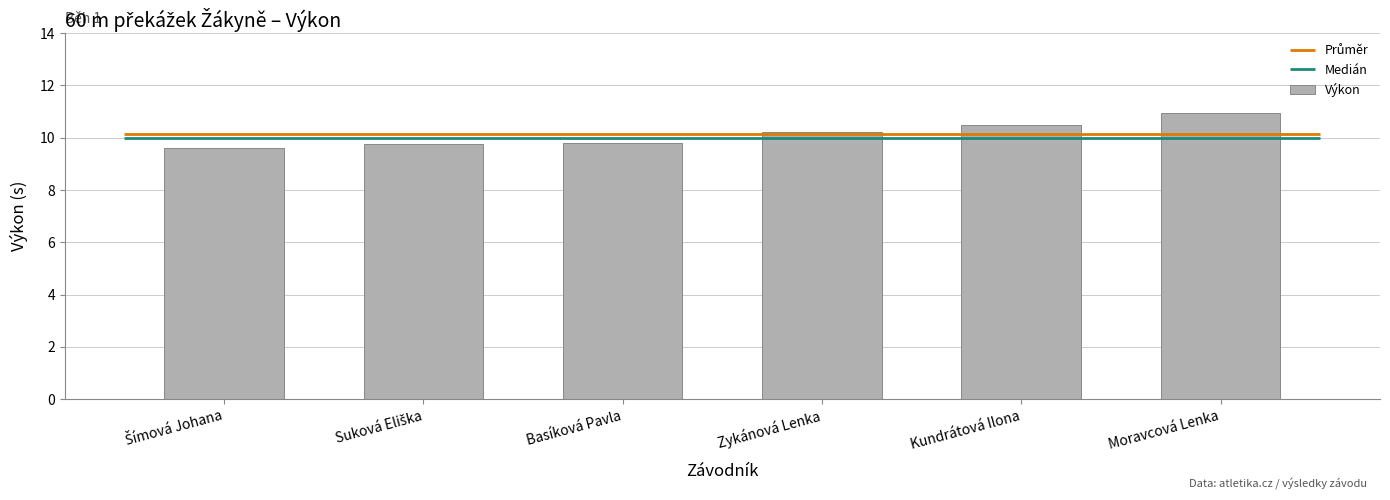

Reading left to right, list all the values displayed in this chart.

Šímová Johana=9.6	Suková Eliška=9.8	Basíková Pavla=9.8	Zykánová Lenka=10.2	Kundrátová Ilona=10.5	Moravcová Lenka=10.9